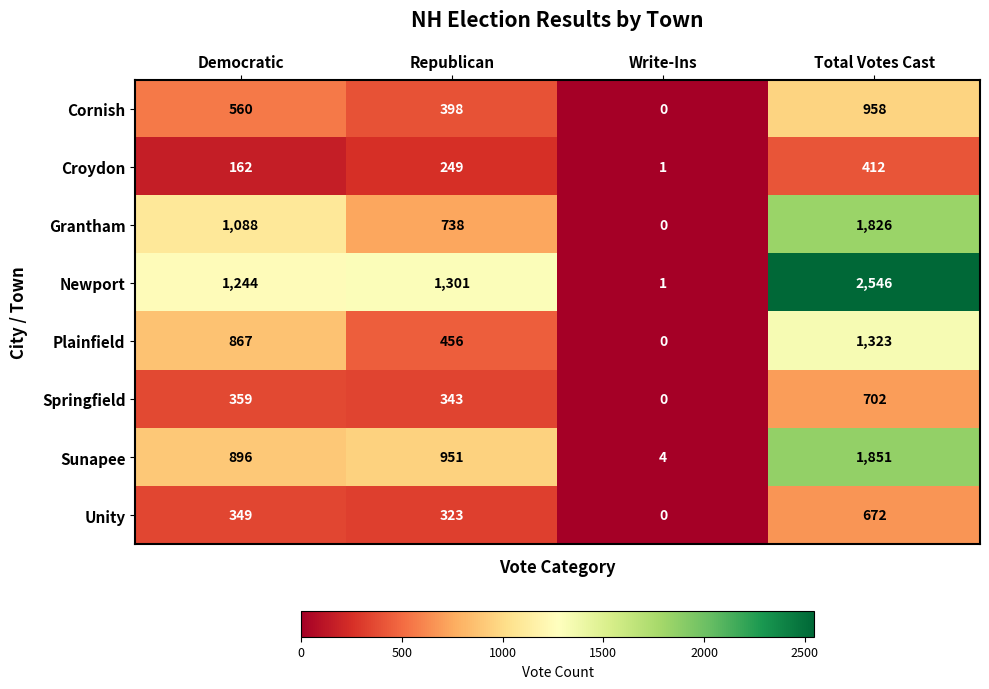

The value of Plainfield at Democratic is 1289. True or false?

False